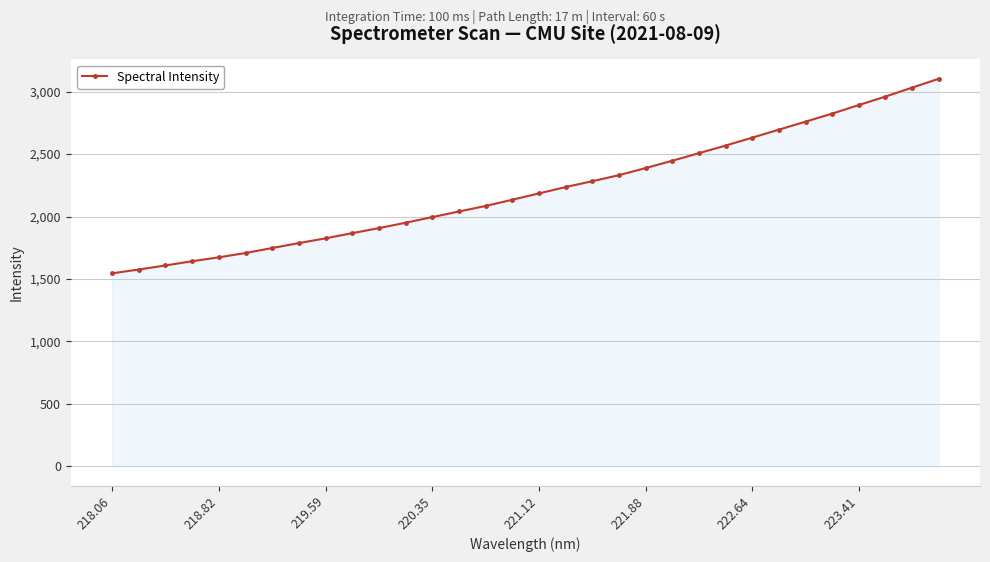

What is the value of the 14th point from the left?

2040.7